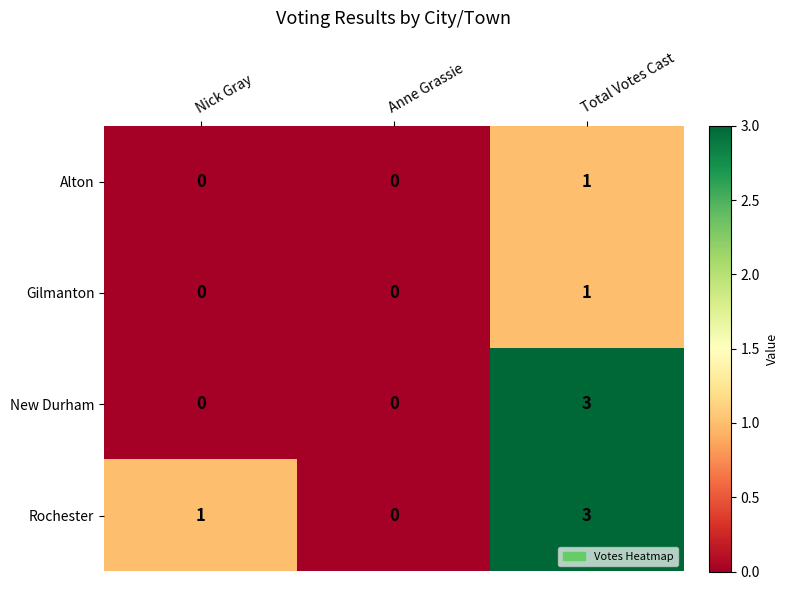

Between Nick Gray and Total Votes Cast, which series saw the biggest shift?

New Durham